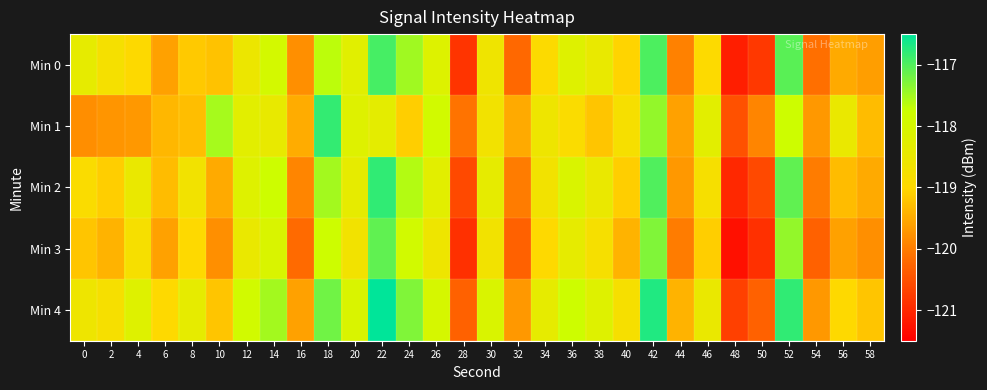

What is the difference between the highest and lowest values at 0?

1.4